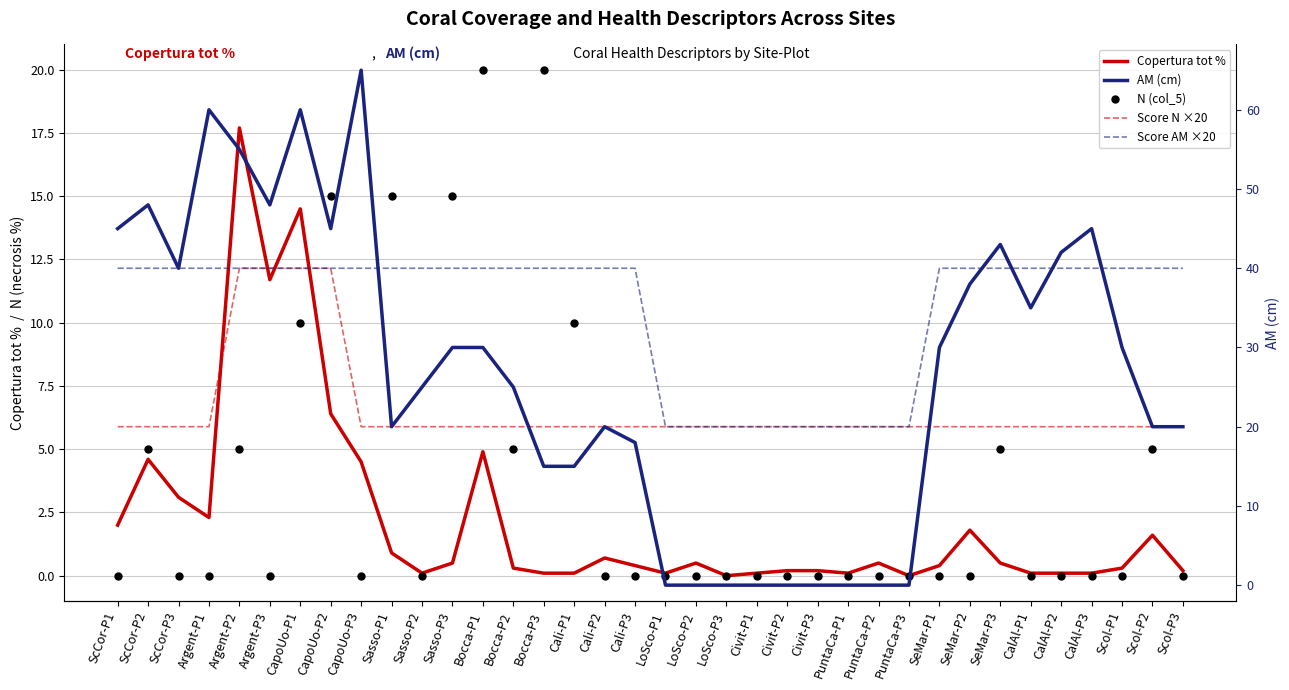

Reading right to left, list all the values displayed in this chart.

Copertura tot %: Scol-P3=0.2	Scol-P2=1.6	Scol-P1=0.3	CalAl-P3=0.1	CalAl-P2=0.1	CalAl-P1=0.1	SeMar-P3=0.5	SeMar-P2=1.8	SeMar-P1=0.4	PuntaCa-P3=0.0	PuntaCa-P2=0.5	PuntaCa-P1=0.1	Civit-P3=0.2	Civit-P2=0.2	Civit-P1=0.1	LoSco-P3=0.0	LoSco-P2=0.5	LoSco-P1=0.1	Cali-P3=0.4	Cali-P2=0.7	Cali-P1=0.1	Bocca-P3=0.1	Bocca-P2=0.3	Bocca-P1=4.9	Sasso-P3=0.5	Sasso-P2=0.1	Sasso-P1=0.9	CapoUo-P3=4.5	CapoUo-P2=6.4	CapoUo-P1=14.5	Argent-P3=11.7	Argent-P2=17.7	Argent-P1=2.3	ScCor-P3=3.1	ScCor-P2=4.6	ScCor-P1=2.0
N (col_5): Scol-P3=0.0	Scol-P2=5.0	Scol-P1=0.0	CalAl-P3=0.0	CalAl-P2=0.0	CalAl-P1=0.0	SeMar-P3=5.0	SeMar-P2=0.0	SeMar-P1=0.0	PuntaCa-P3=0.0	PuntaCa-P2=0.0	PuntaCa-P1=0.0	Civit-P3=0.0	Civit-P2=0.0	Civit-P1=0.0	LoSco-P3=0.0	LoSco-P2=0.0	LoSco-P1=0.0	Cali-P3=0.0	Cali-P2=0.0	Cali-P1=10.0	Bocca-P3=20.0	Bocca-P2=5.0	Bocca-P1=20.0	Sasso-P3=15.0	Sasso-P2=0.0	Sasso-P1=15.0	CapoUo-P3=0.0	CapoUo-P2=15.0	CapoUo-P1=10.0	Argent-P3=0.0	Argent-P2=5.0	Argent-P1=0.0	ScCor-P3=0.0	ScCor-P2=5.0	ScCor-P1=0.0
AM (cm): Scol-P3=20.0	Scol-P2=20.0	Scol-P1=30.0	CalAl-P3=45.0	CalAl-P2=42.0	CalAl-P1=35.0	SeMar-P3=43.0	SeMar-P2=38.0	SeMar-P1=30.0	PuntaCa-P3=0.0	PuntaCa-P2=0.0	PuntaCa-P1=0.0	Civit-P3=0.0	Civit-P2=0.0	Civit-P1=0.0	LoSco-P3=0.0	LoSco-P2=0.0	LoSco-P1=0.0	Cali-P3=18.0	Cali-P2=20.0	Cali-P1=15.0	Bocca-P3=15.0	Bocca-P2=25.0	Bocca-P1=30.0	Sasso-P3=30.0	Sasso-P2=25.0	Sasso-P1=20.0	CapoUo-P3=65.0	CapoUo-P2=45.0	CapoUo-P1=60.0	Argent-P3=48.0	Argent-P2=55.0	Argent-P1=60.0	ScCor-P3=40.0	ScCor-P2=48.0	ScCor-P1=45.0
Score N ×20: Scol-P3=20.0	Scol-P2=20.0	Scol-P1=20.0	CalAl-P3=20.0	CalAl-P2=20.0	CalAl-P1=20.0	SeMar-P3=20.0	SeMar-P2=20.0	SeMar-P1=20.0	PuntaCa-P3=20.0	PuntaCa-P2=20.0	PuntaCa-P1=20.0	Civit-P3=20.0	Civit-P2=20.0	Civit-P1=20.0	LoSco-P3=20.0	LoSco-P2=20.0	LoSco-P1=20.0	Cali-P3=20.0	Cali-P2=20.0	Cali-P1=20.0	Bocca-P3=20.0	Bocca-P2=20.0	Bocca-P1=20.0	Sasso-P3=20.0	Sasso-P2=20.0	Sasso-P1=20.0	CapoUo-P3=20.0	CapoUo-P2=40.0	CapoUo-P1=40.0	Argent-P3=40.0	Argent-P2=40.0	Argent-P1=20.0	ScCor-P3=20.0	ScCor-P2=20.0	ScCor-P1=20.0
Score AM ×20: Scol-P3=40.0	Scol-P2=40.0	Scol-P1=40.0	CalAl-P3=40.0	CalAl-P2=40.0	CalAl-P1=40.0	SeMar-P3=40.0	SeMar-P2=40.0	SeMar-P1=40.0	PuntaCa-P3=20.0	PuntaCa-P2=20.0	PuntaCa-P1=20.0	Civit-P3=20.0	Civit-P2=20.0	Civit-P1=20.0	LoSco-P3=20.0	LoSco-P2=20.0	LoSco-P1=20.0	Cali-P3=40.0	Cali-P2=40.0	Cali-P1=40.0	Bocca-P3=40.0	Bocca-P2=40.0	Bocca-P1=40.0	Sasso-P3=40.0	Sasso-P2=40.0	Sasso-P1=40.0	CapoUo-P3=40.0	CapoUo-P2=40.0	CapoUo-P1=40.0	Argent-P3=40.0	Argent-P2=40.0	Argent-P1=40.0	ScCor-P3=40.0	ScCor-P2=40.0	ScCor-P1=40.0